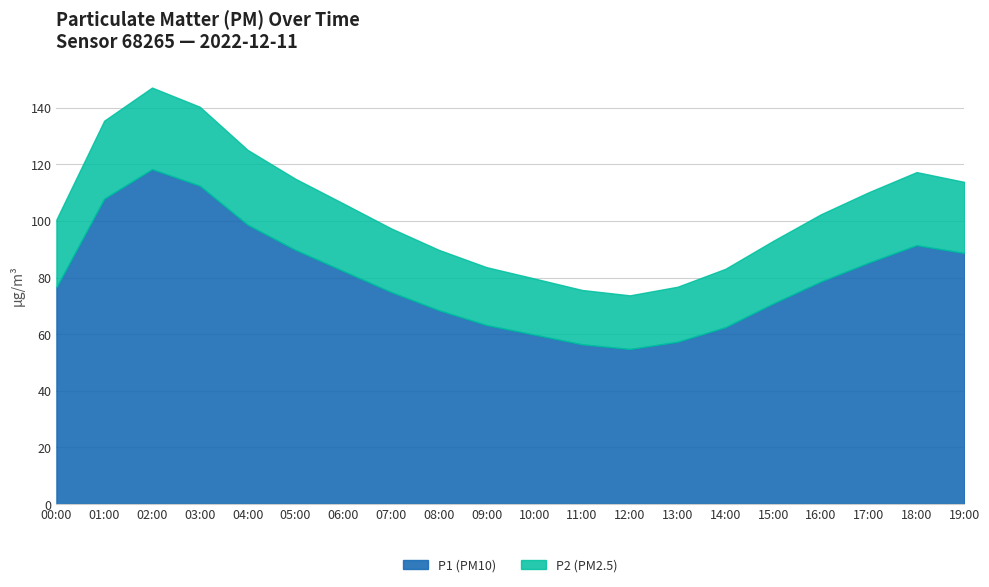

True or false: P1 and P2 cross at least once.

False